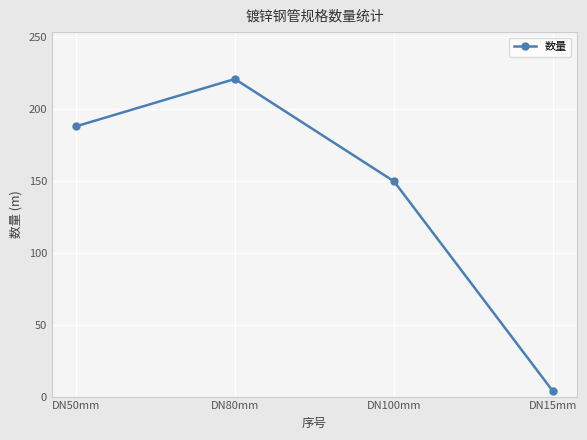

Approximately how many times larger is the value at DN100mm compared to DN15mm?

41.8